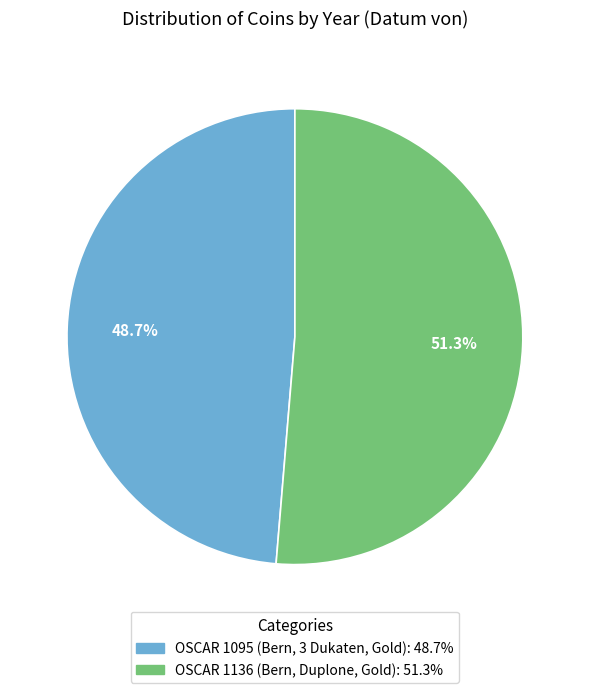

To the nearest percent, what is the difference between the largest and smallest slice percentages?

3%